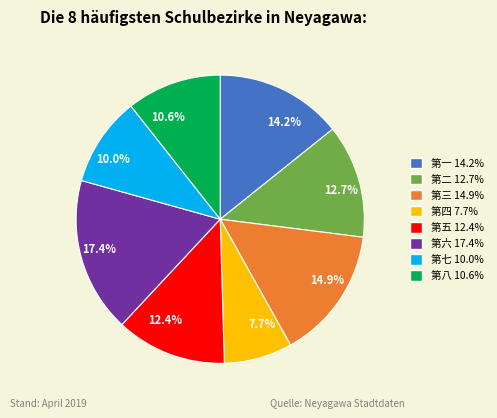

Is there a majority slice in this chart?

No